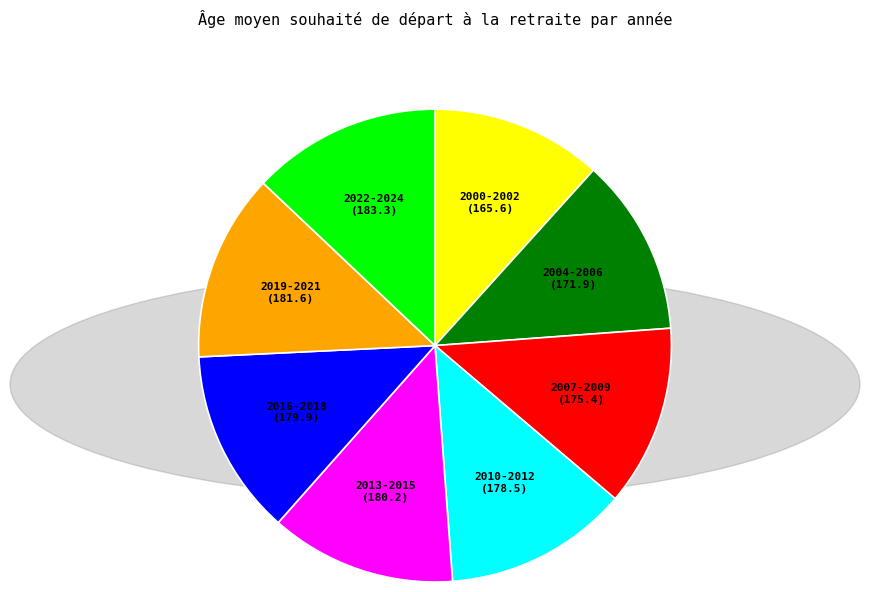

Do 2016-2018 and 2007-2009 together represent more than half of the pie?

No